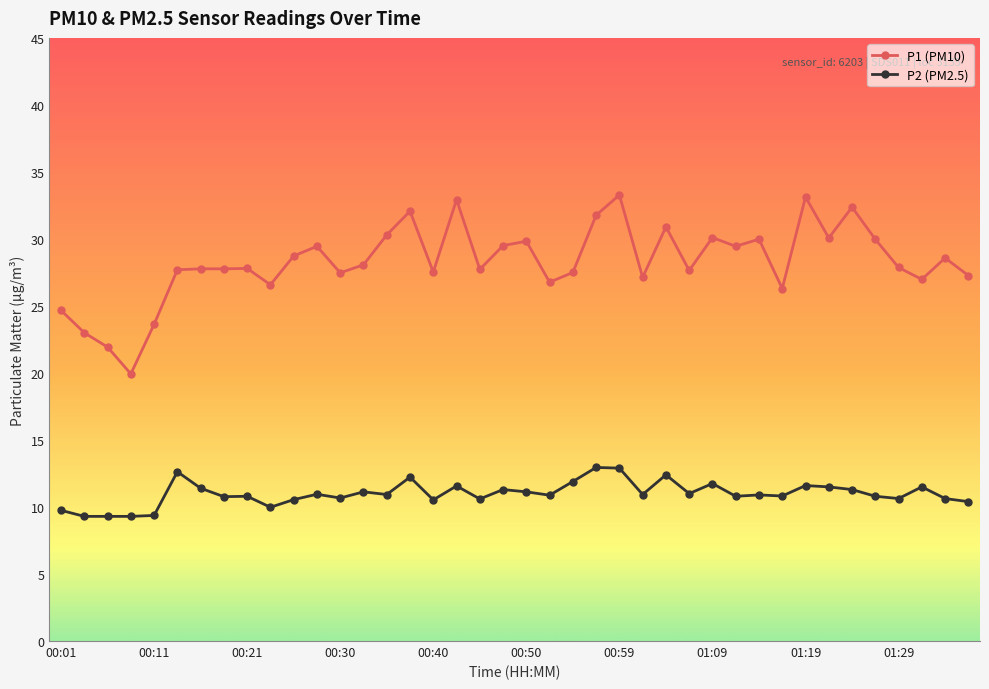

True or false: P1 (PM10) has more than 2 points higher than both neighbors.

True